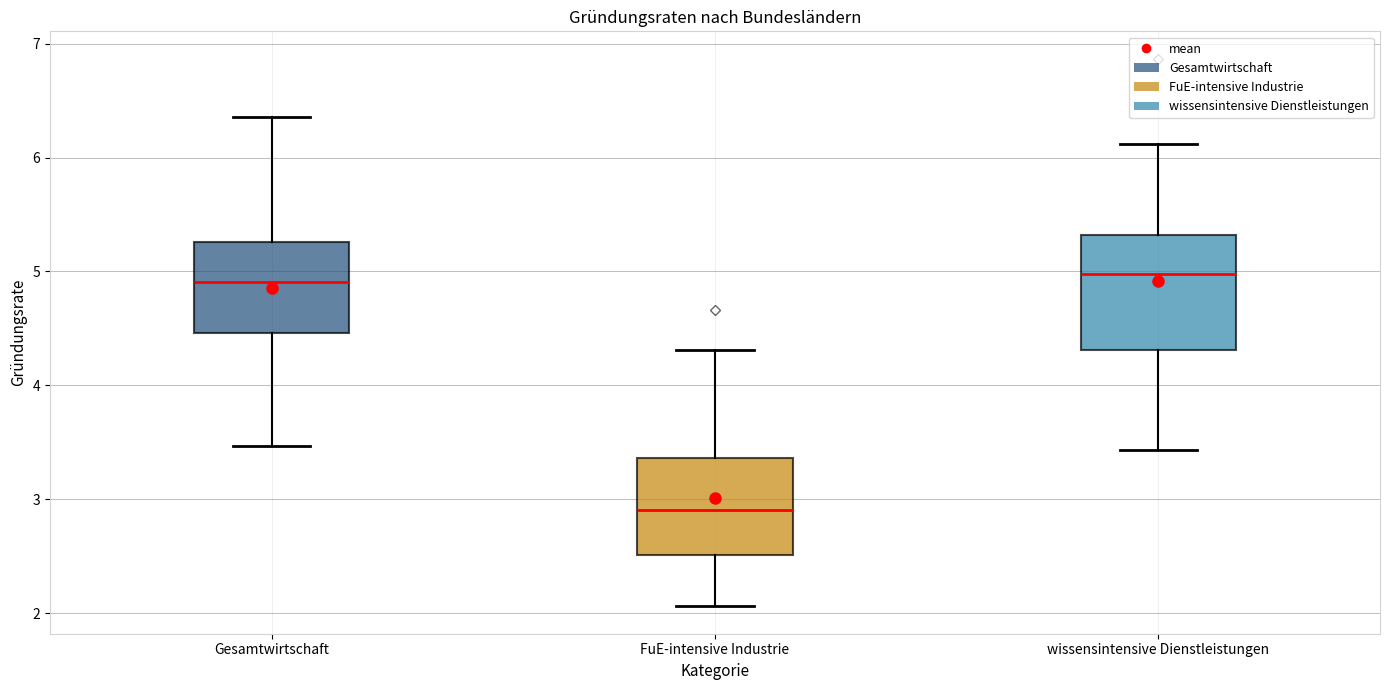

Reading left to right, transcribe this box plot: for each box, give where its median line is, the range the box spans, and where its two whiskers end, as read against the y-axis. The values are not printed on the chart, so give them approximately, as read against the axis.

Gesamtwirtschaft: median 4.9, box 4.5 to 5.3, whiskers 3.5 to 6.4
FuE-intensive Industrie: median 2.9, box 2.5 to 3.4, whiskers 2.1 to 4.3
wissensintensive Dienstleistungen: median 5.0, box 4.3 to 5.3, whiskers 3.4 to 6.1